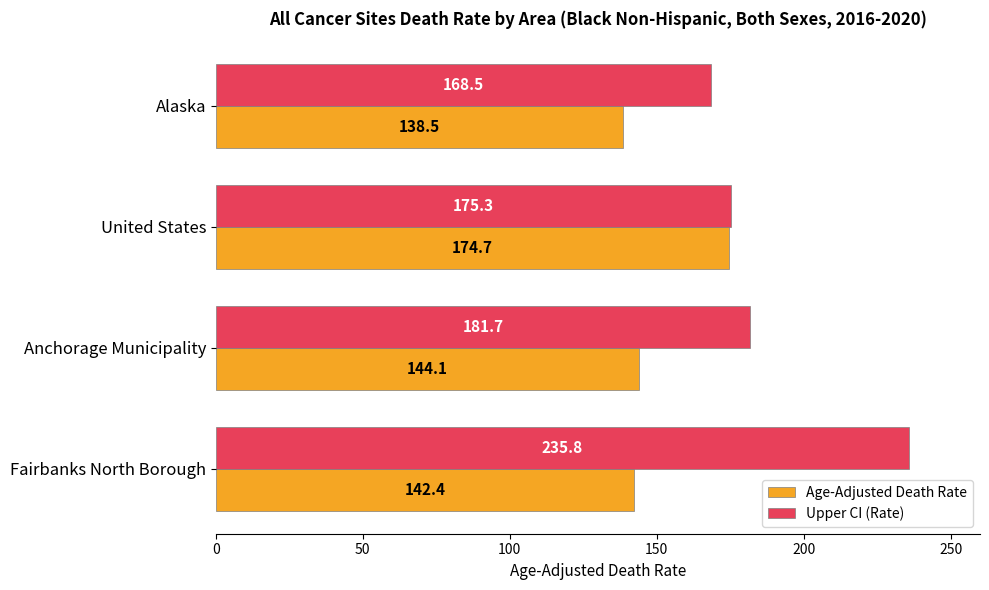

Rank the series by their maximum value, from highest to lowest.

Upper CI (Rate), Age-Adjusted Death Rate